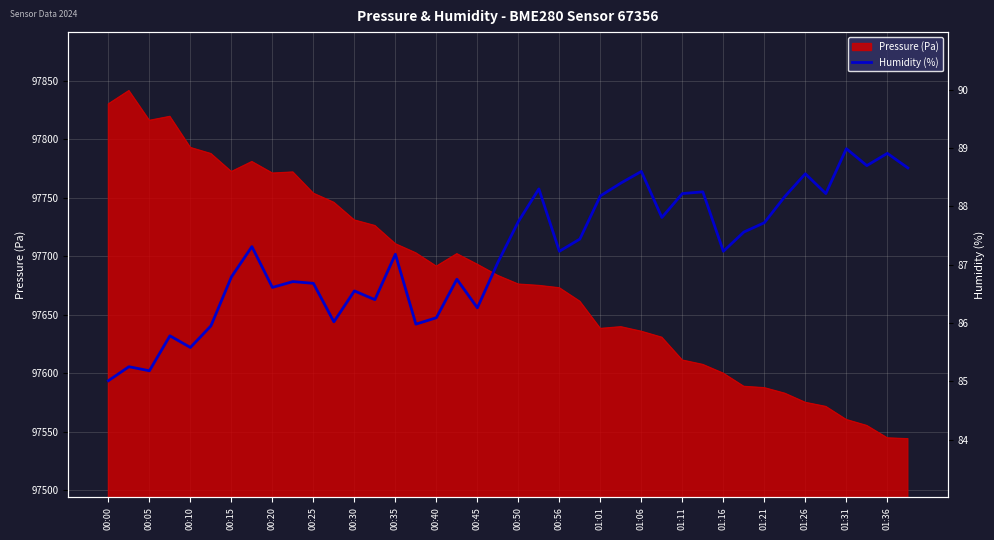

How many values are below 87?

17